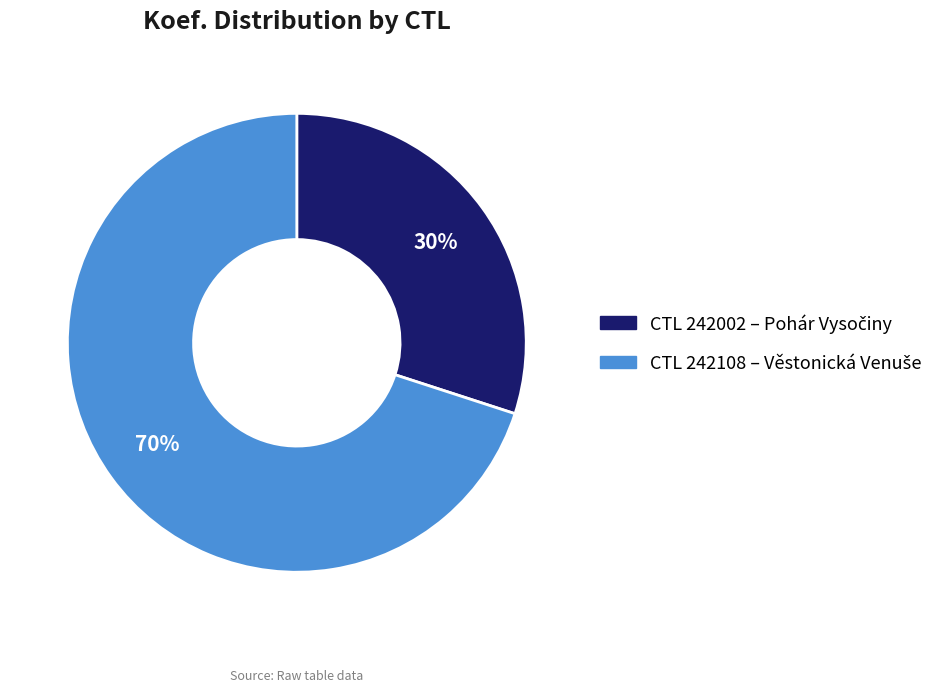

To the nearest percent, what is the average slice percentage?

50%